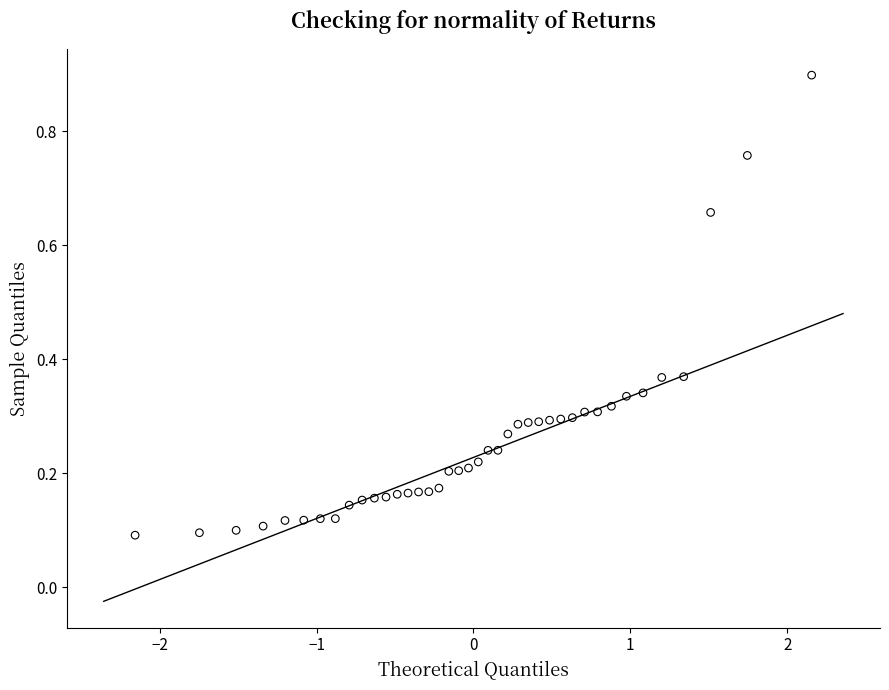

What is the range of X values (max minus min)?

4.3